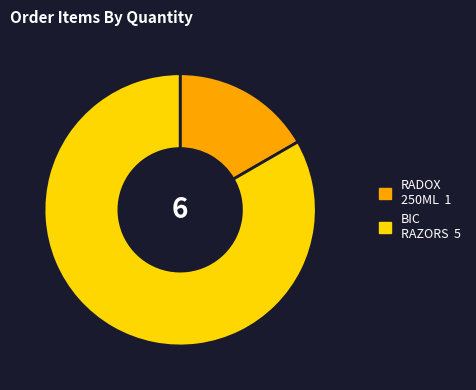

Is there a majority slice in this chart?

Yes